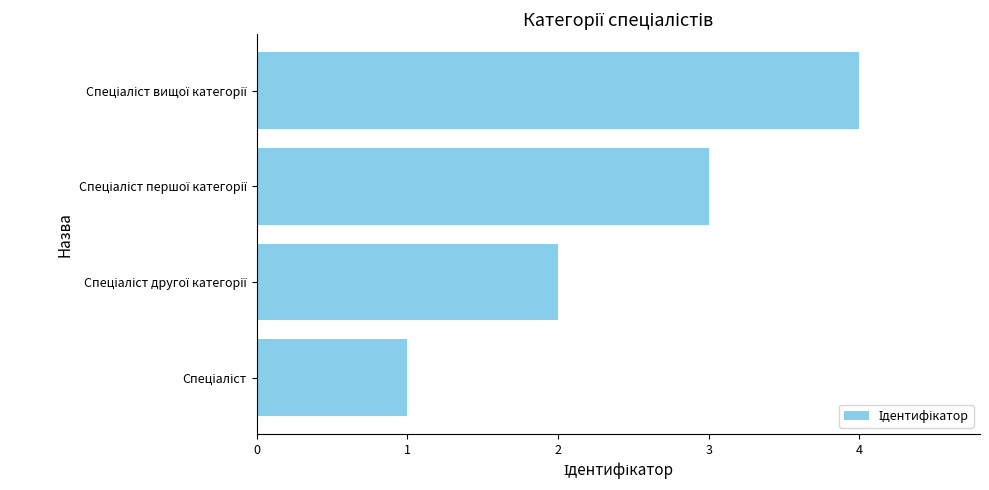

What is the maximum value shown in the chart?

4